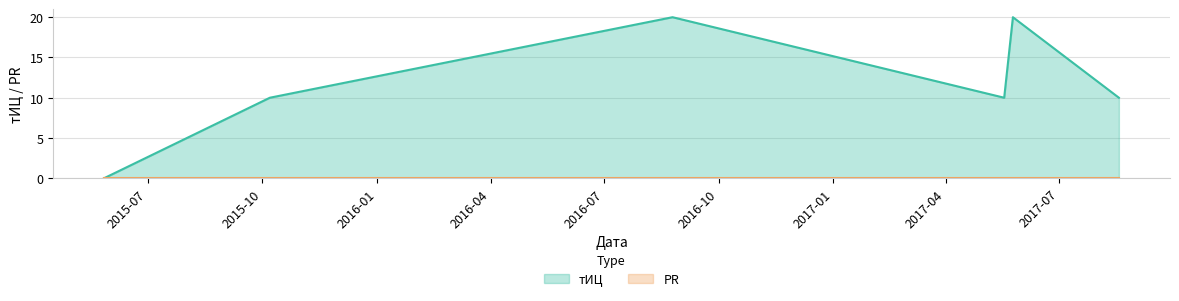

What is the greatest value displayed?

20